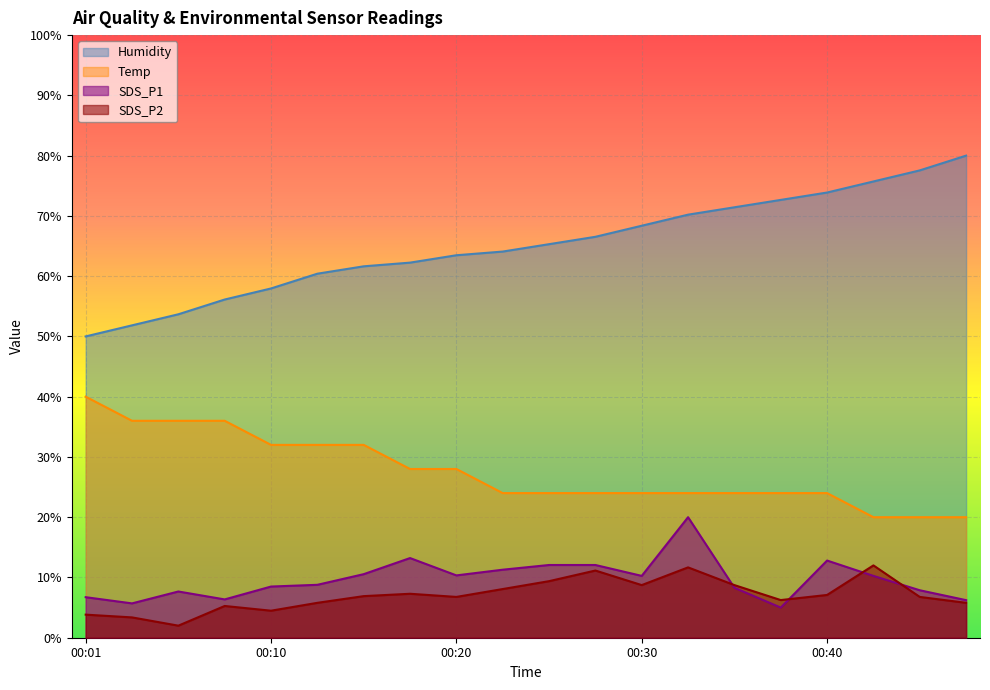

At which category does the chart reach its minimum across all series?

00:06